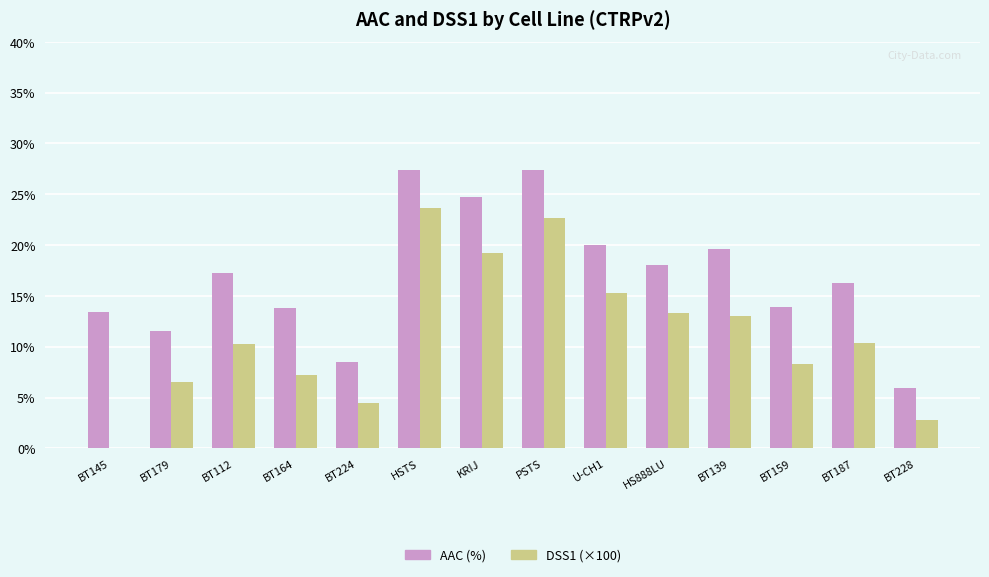

At which label is AAC (%) closest to 16?

BT187